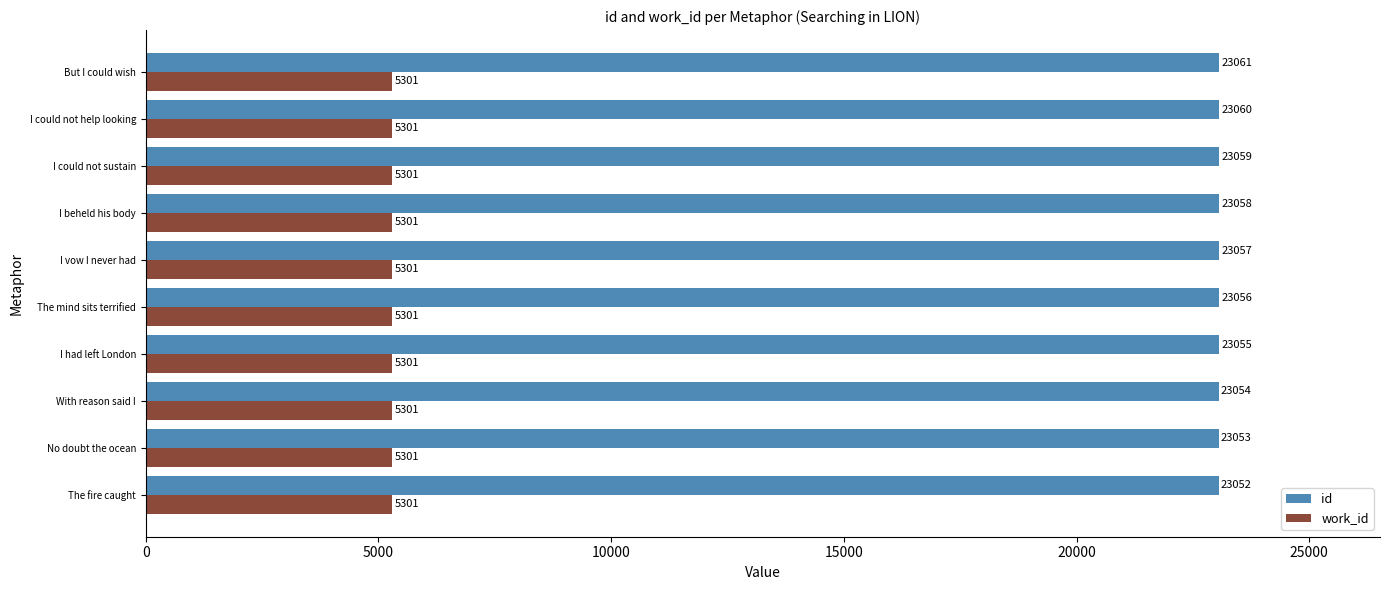

At how many categories does at least one series exceed 9595?

10